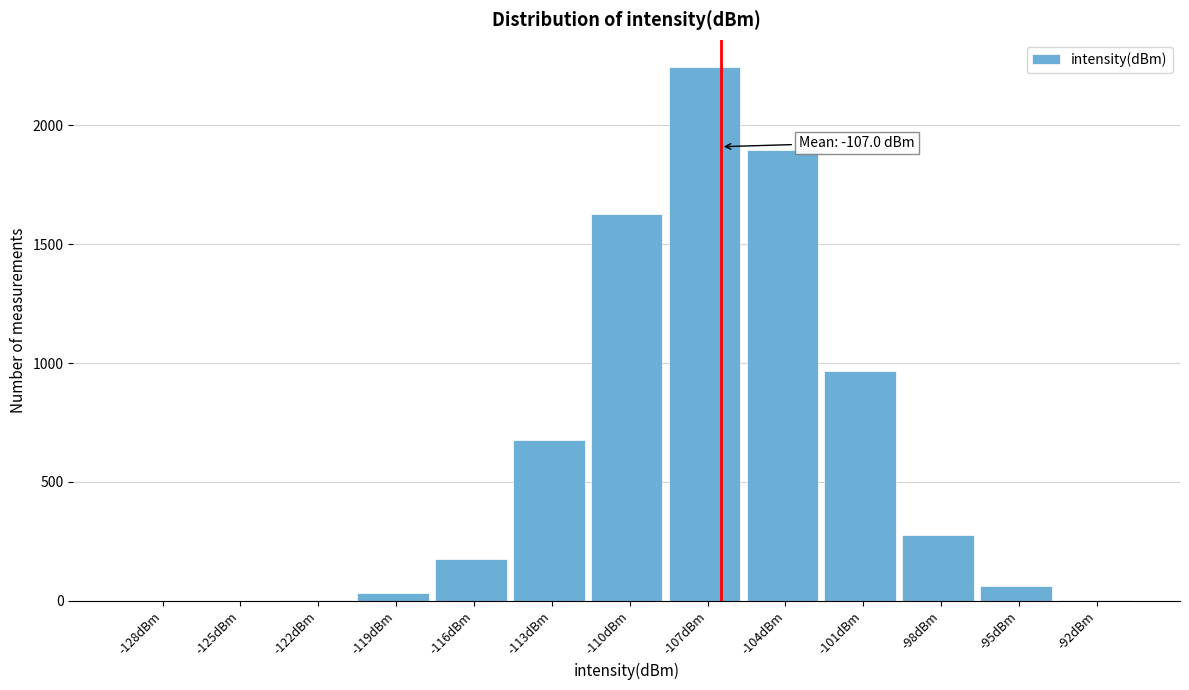

True or false: the data shows 2246 at -107dBm.

True